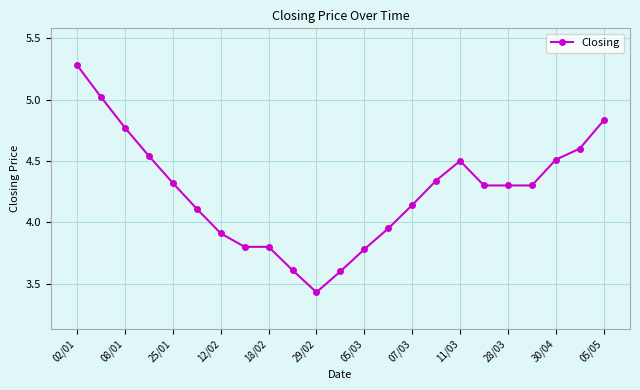

What is the maximum value shown in the chart?

5.3